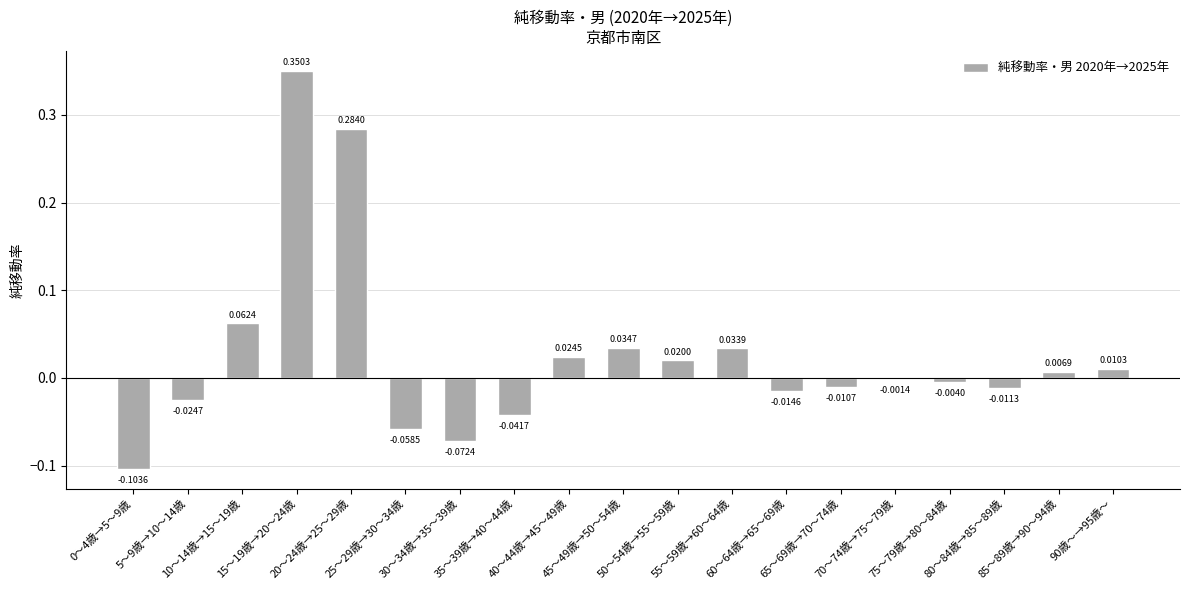

How many values exceed 0?

9